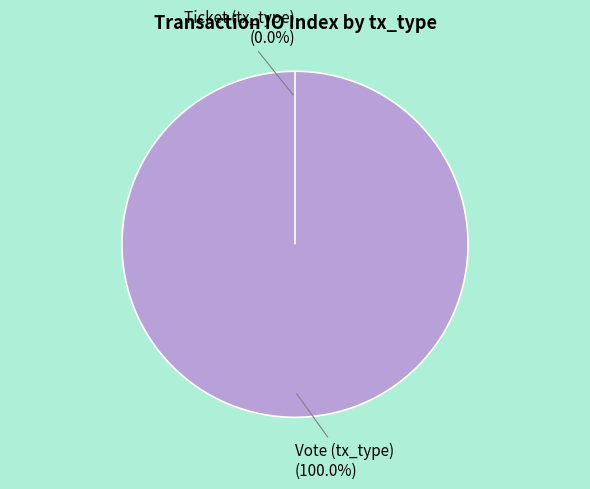

What percentage is the Vote (tx_type) slice, to the nearest percent?

100%